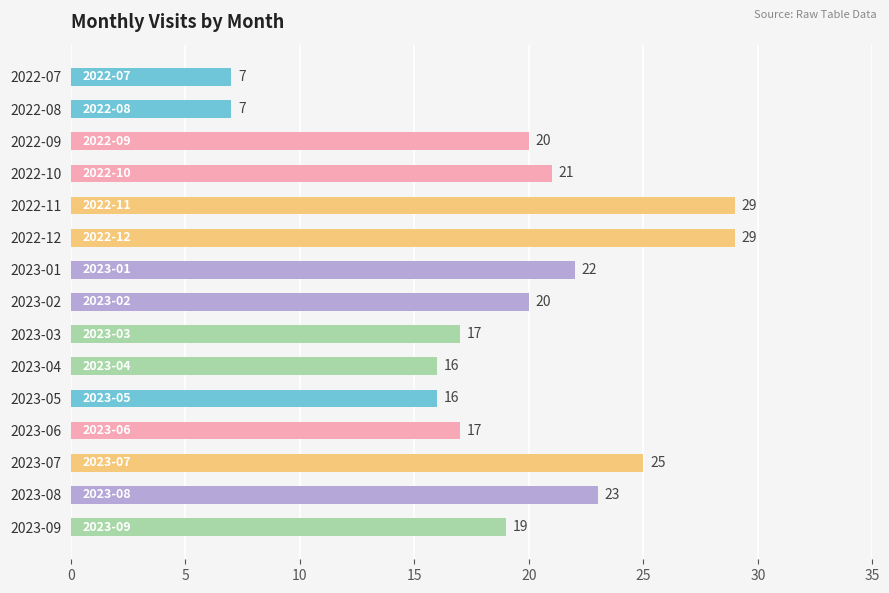

True or false: the data shows 19 at 2022-11.

False